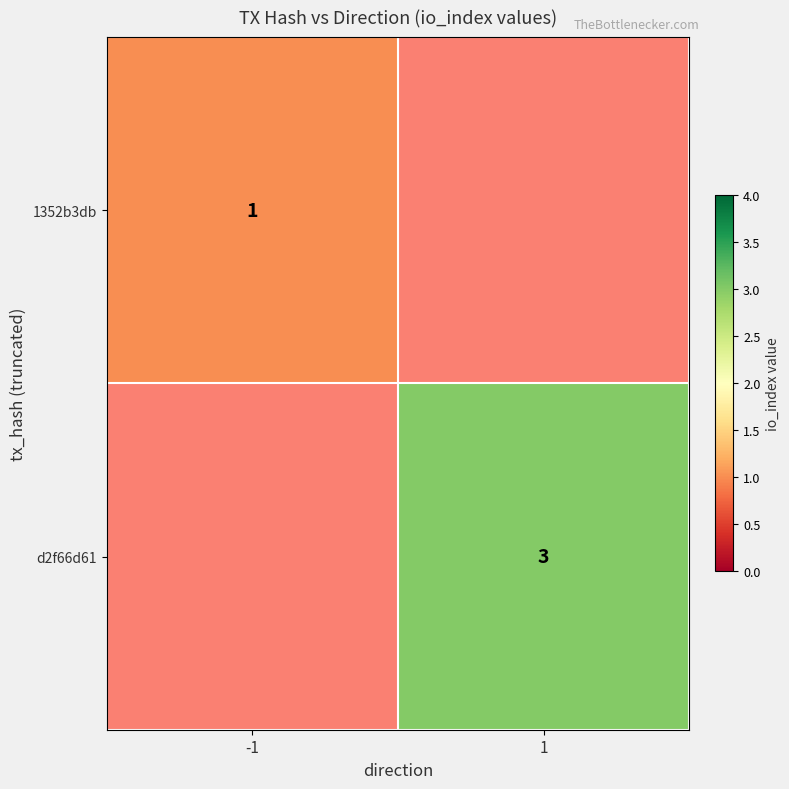

Is it true that d2f66d61 equals 0.6 at 1?

False